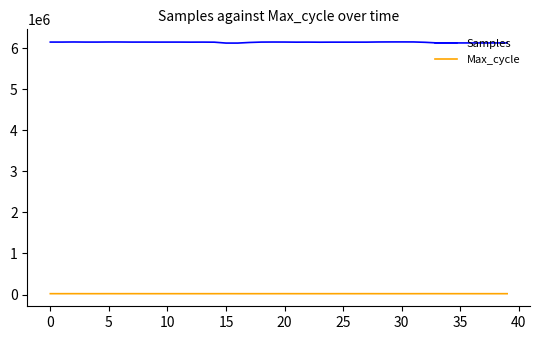

What is the greatest value displayed?

6152131